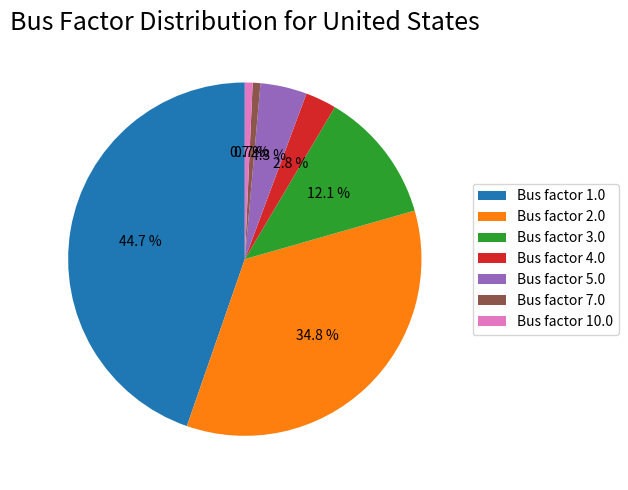

Which category has the biggest portion of the pie?

Bus factor 1.0